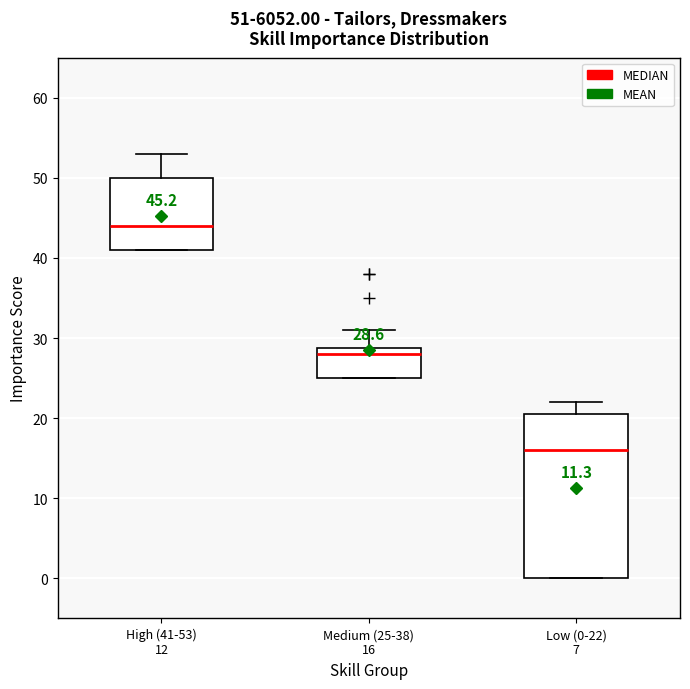

Which box is the tallest, from its lower edge to its upper edge?

Low (0-22) 7